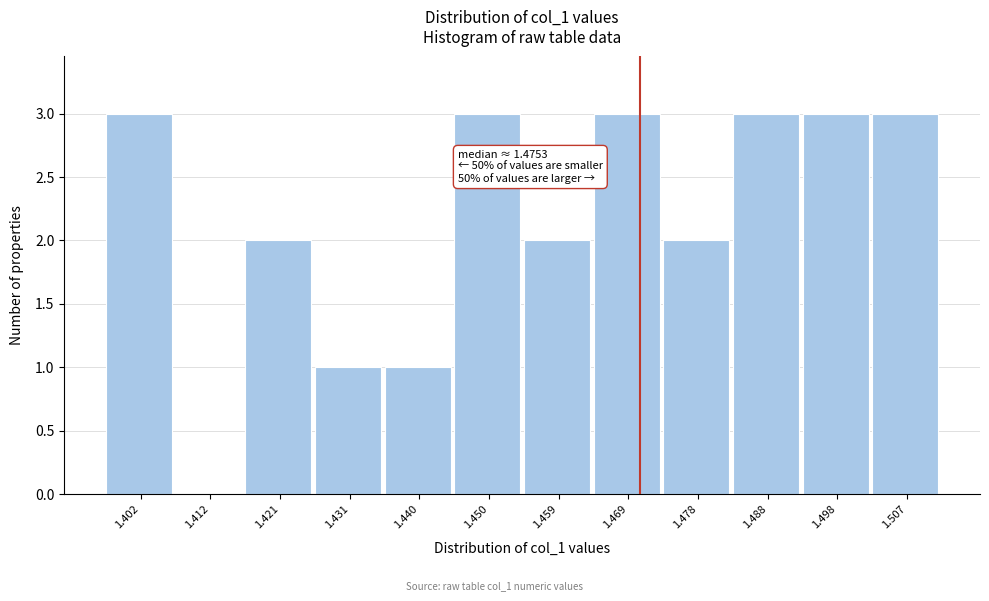

Reading left to right, transcribe all the data shown in this chart.

1.402=3	1.412=0	1.421=2	1.431=1	1.440=1	1.450=3	1.459=2	1.469=3	1.478=2	1.488=3	1.498=3	1.507=3